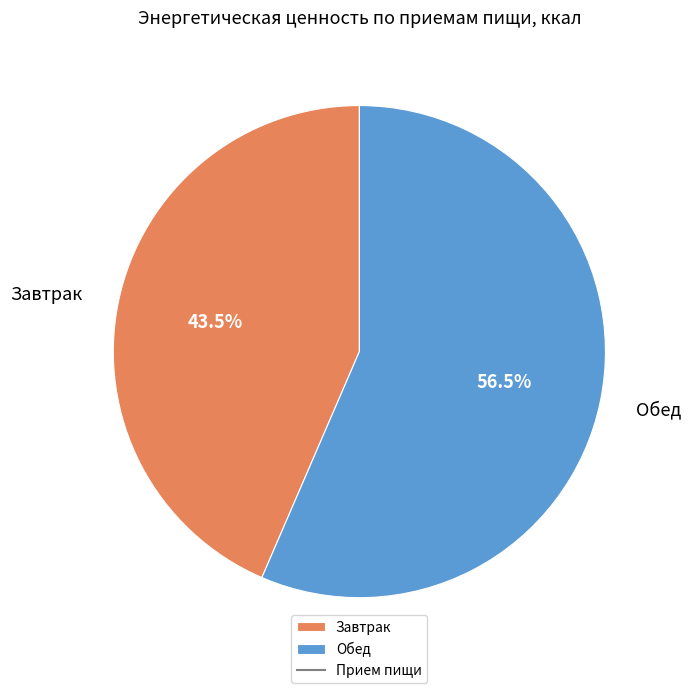

Which category has the biggest portion of the pie?

Обед